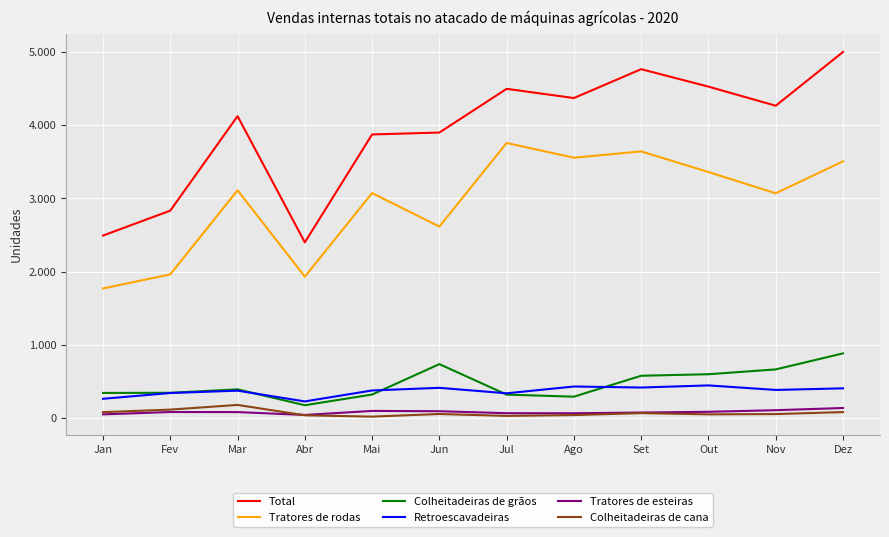

Which series has the widest spread of values?

Total